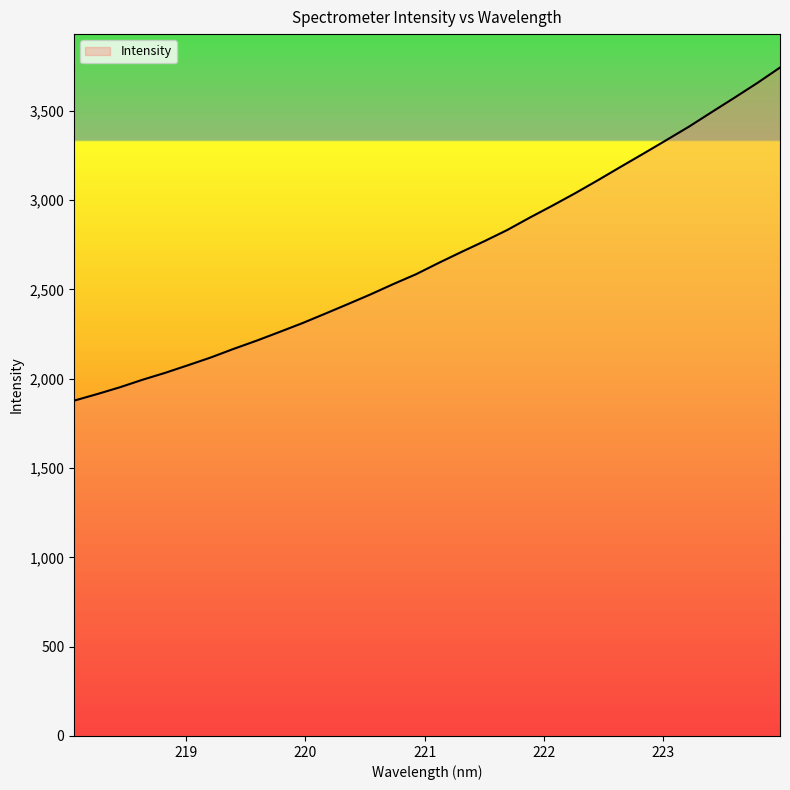

What is the difference between the maximum and minimum values?

1864.5